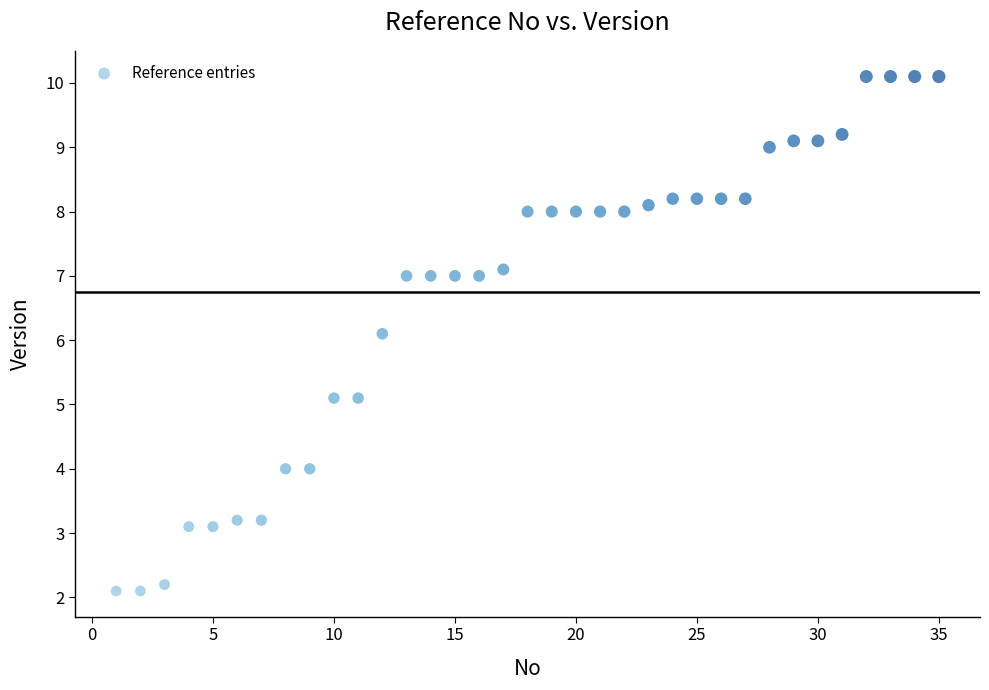

What Y value in the scatter plot is closest to 6?

6.1